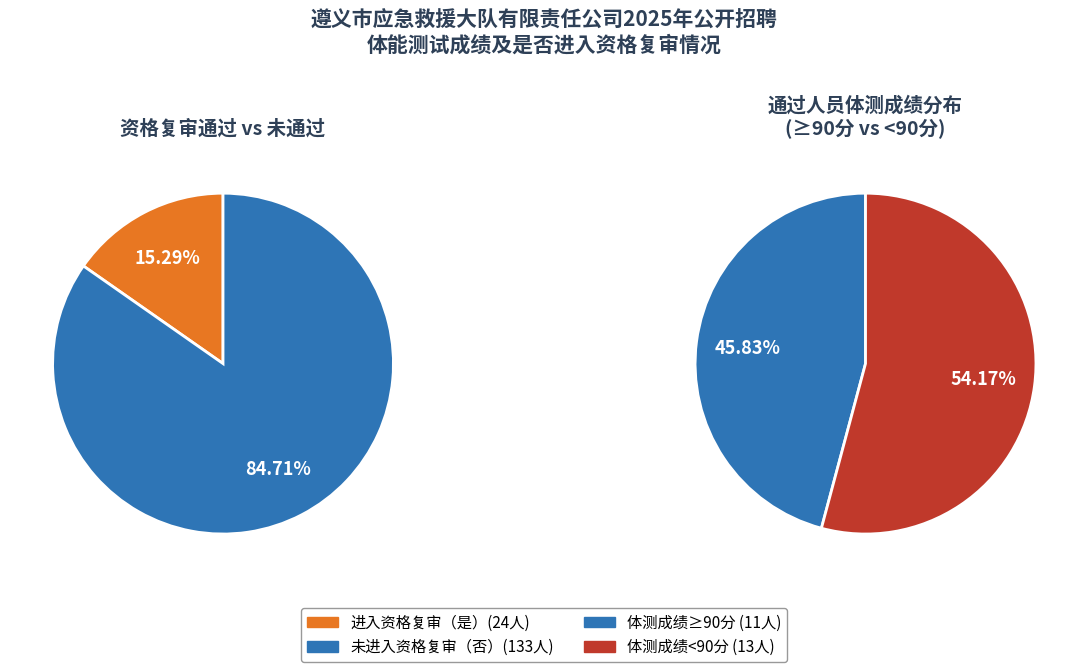

To the nearest percent, what is the combined percentage of 否 and 是?

100%